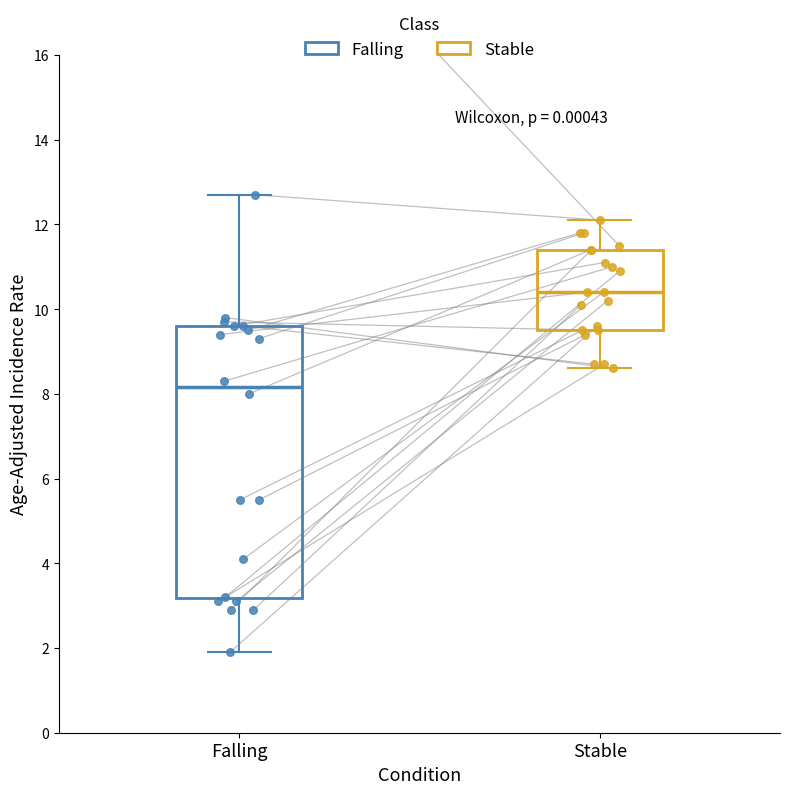

Which box has the lowest median line?

Falling